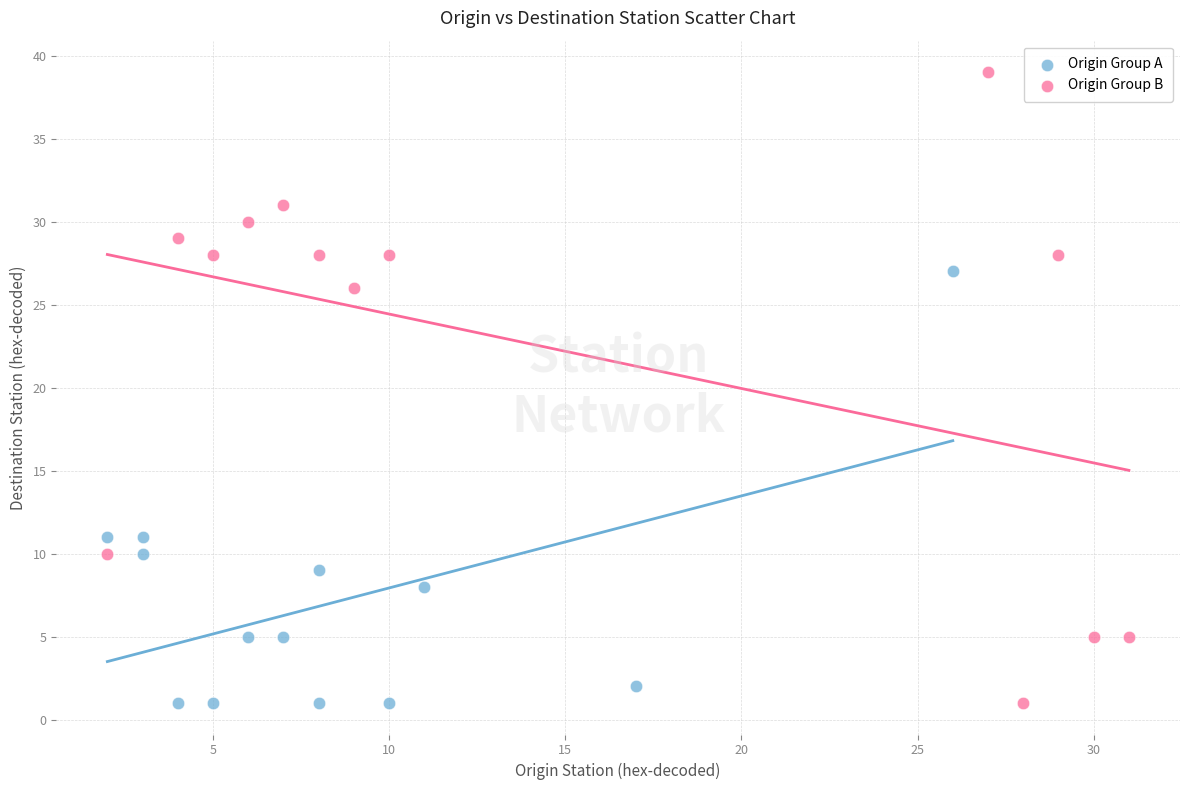

Which series has the largest Y range (max minus min)?

Origin Group B